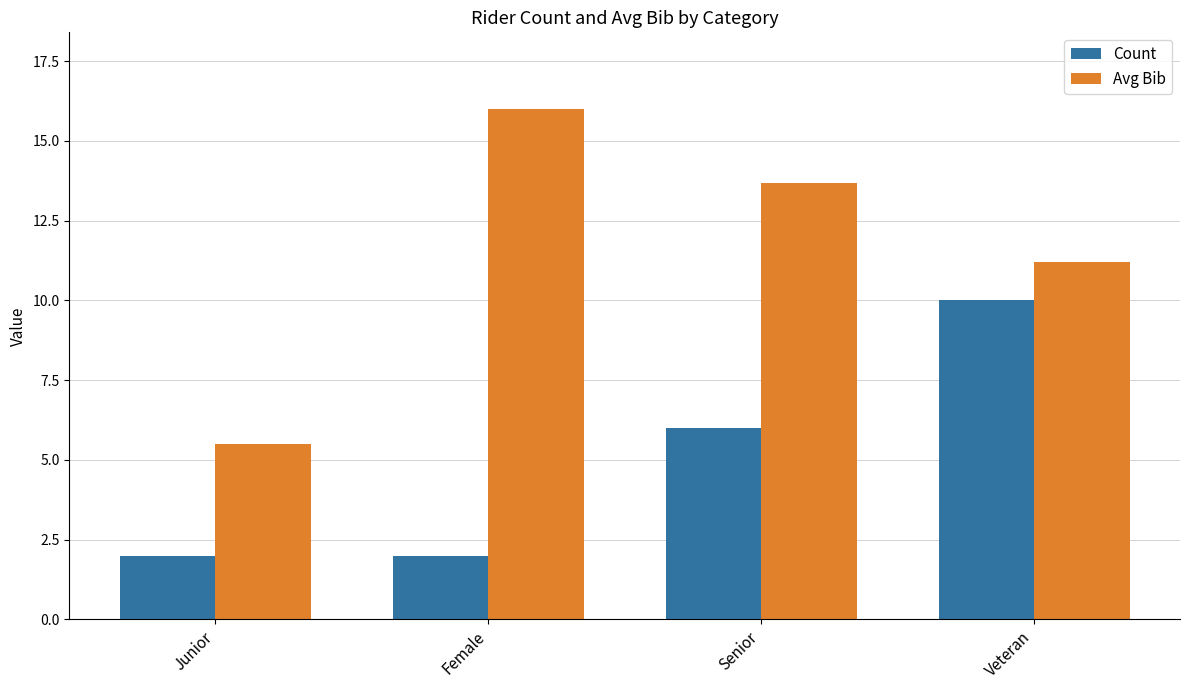

Reading left to right, transcribe all the data shown in this chart.

Count: Junior=2.0	Female=2.0	Senior=6.0	Veteran=10.0
Avg Bib: Junior=5.5	Female=16.0	Senior=13.7	Veteran=11.2